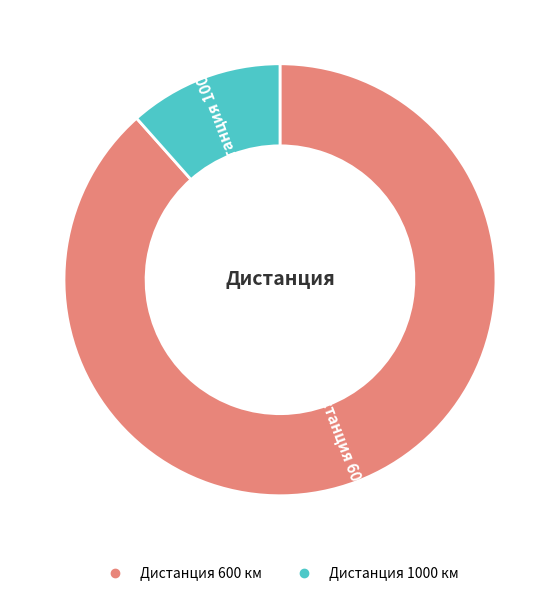

Is there a majority slice in this chart?

Yes